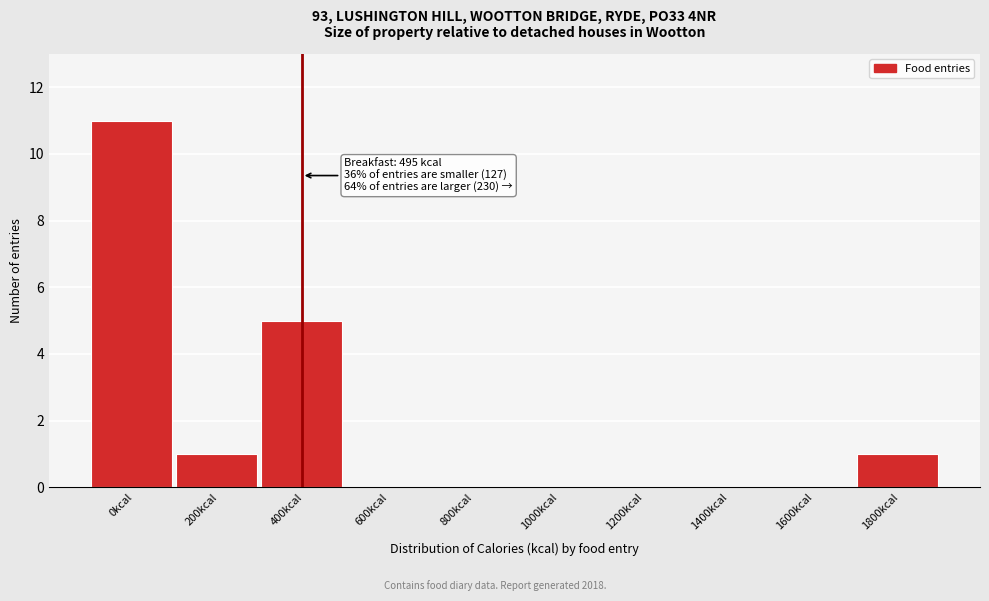

Reading left to right, transcribe all the data shown in this chart.

0kcal=11	200kcal=1	400kcal=5	600kcal=0	800kcal=0	1000kcal=0	1200kcal=0	1400kcal=0	1600kcal=0	1800kcal=1